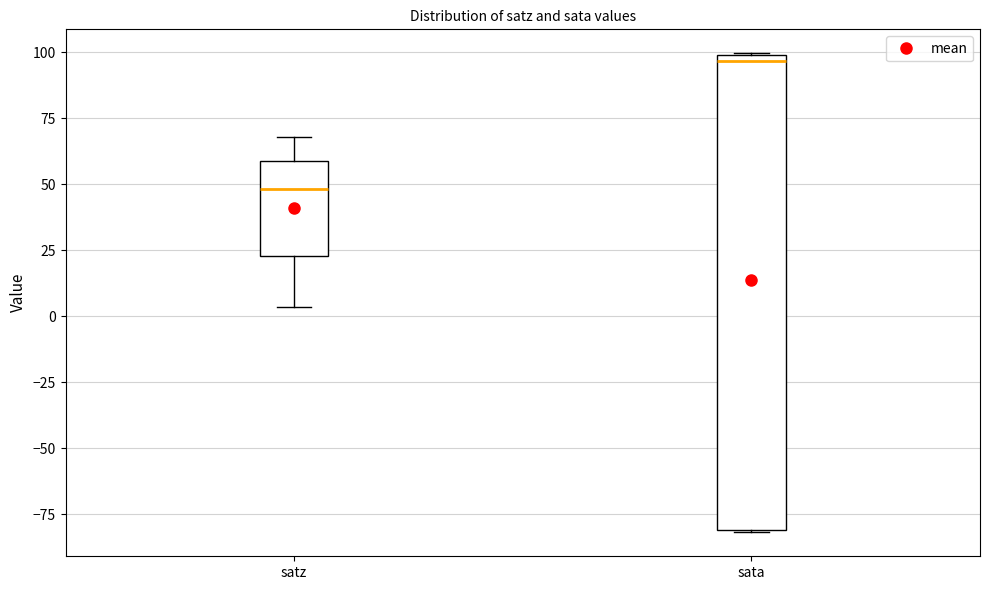

Which box has the highest median line?

sata